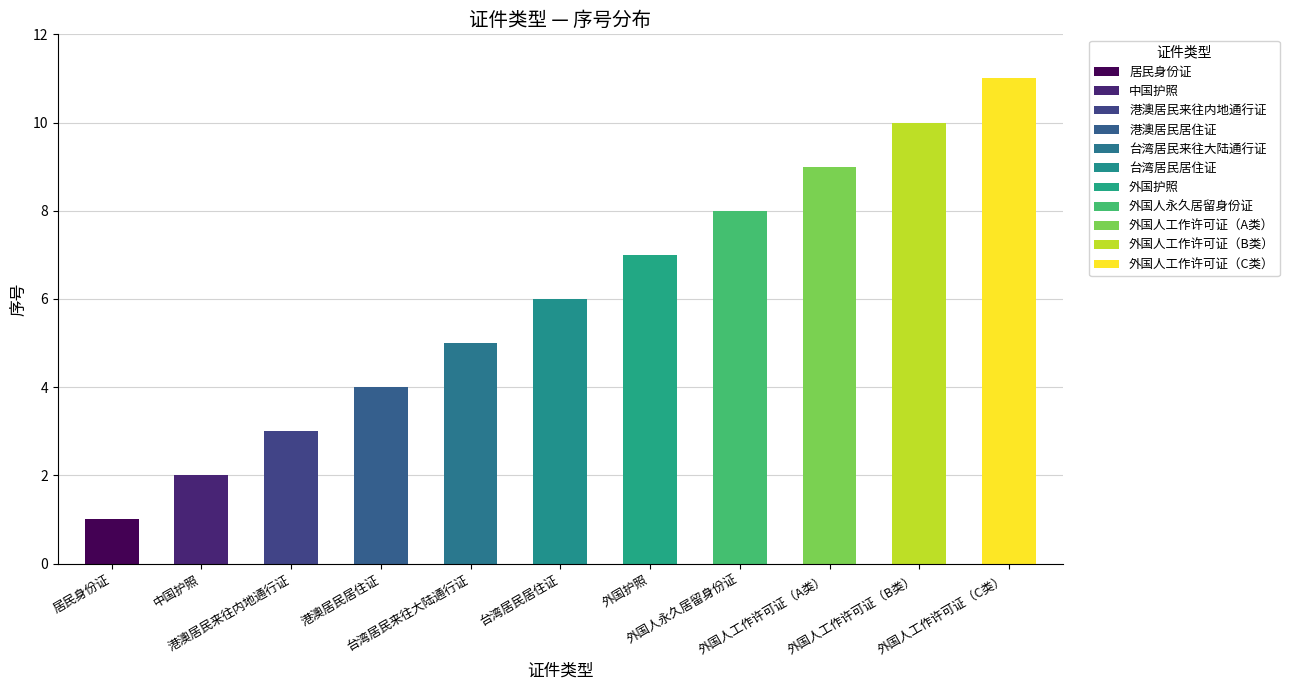

At which category does the chart reach its minimum across all series?

居民身份证